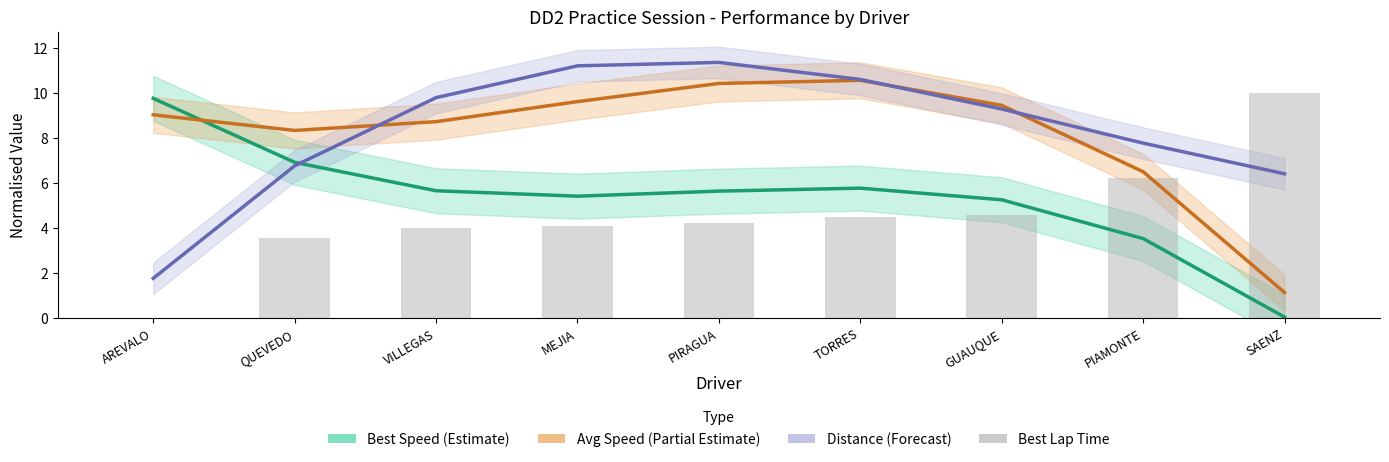

The Best Speed (Estimate) series shows 12.7 at AREVALO. True or false?

False